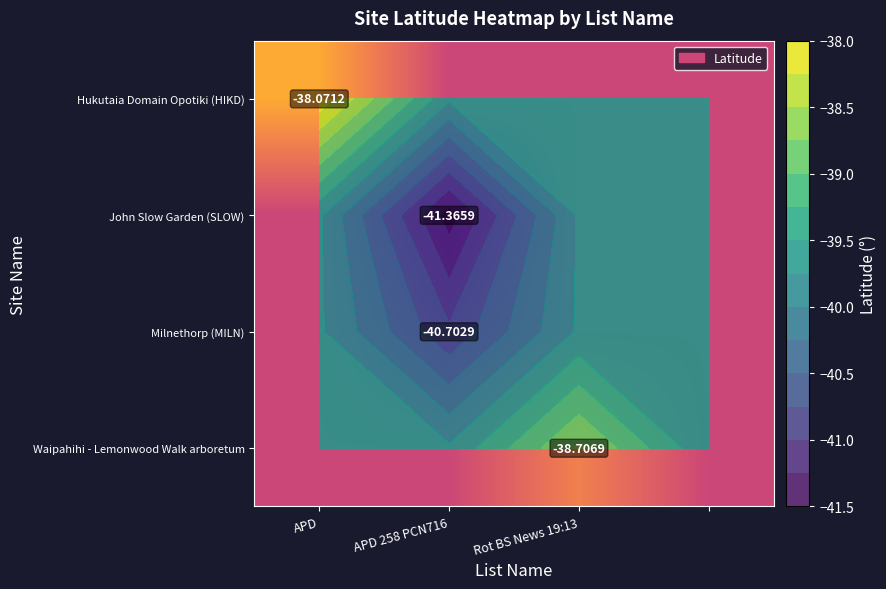

How many data points does each series have?

4